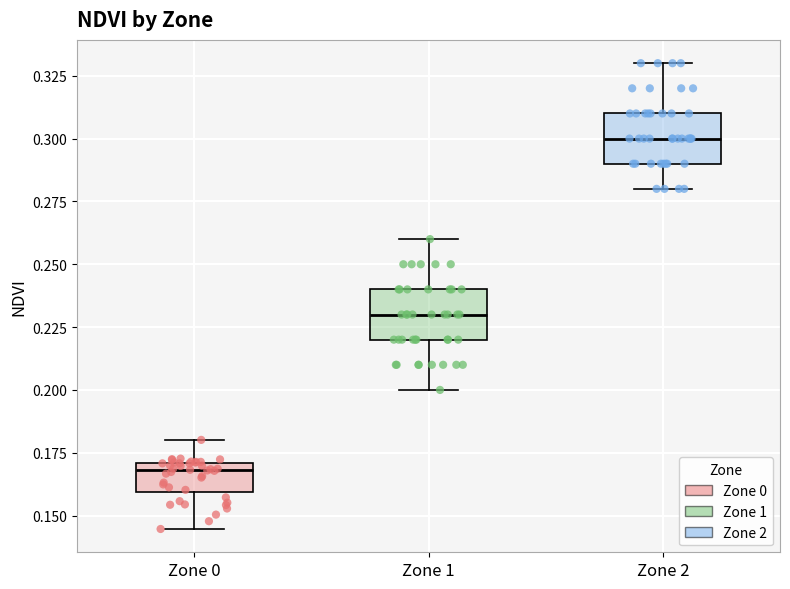

Where is the lower edge of the box for Zone 1 on the y-axis? The values are not printed on the chart, so give them approximately, as read against the axis.

0.220